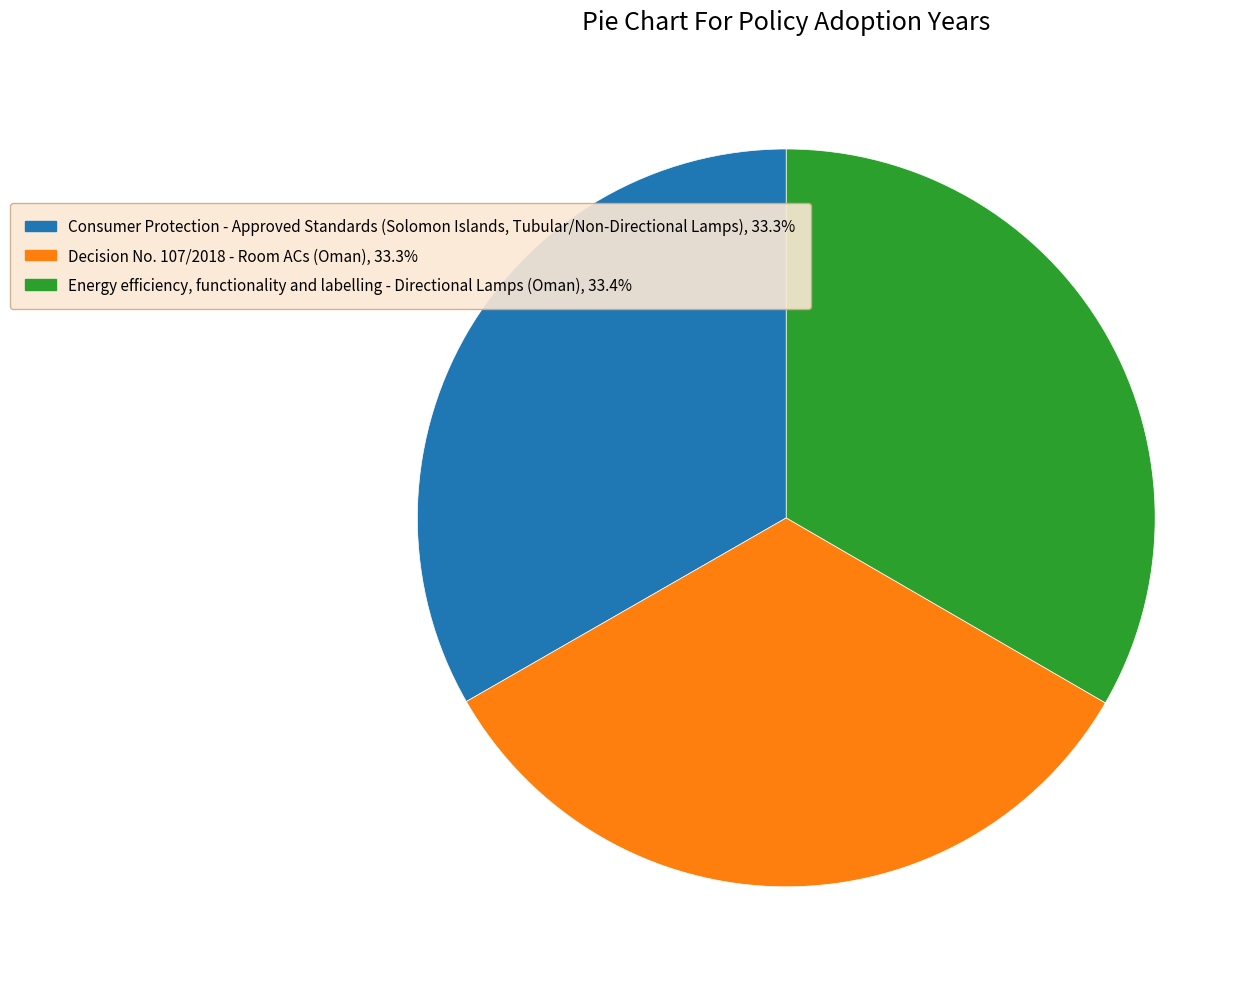

Does Decision No. 107/2018 - Room ACs (Oman), 33.3% account for over 50% of the chart?

No